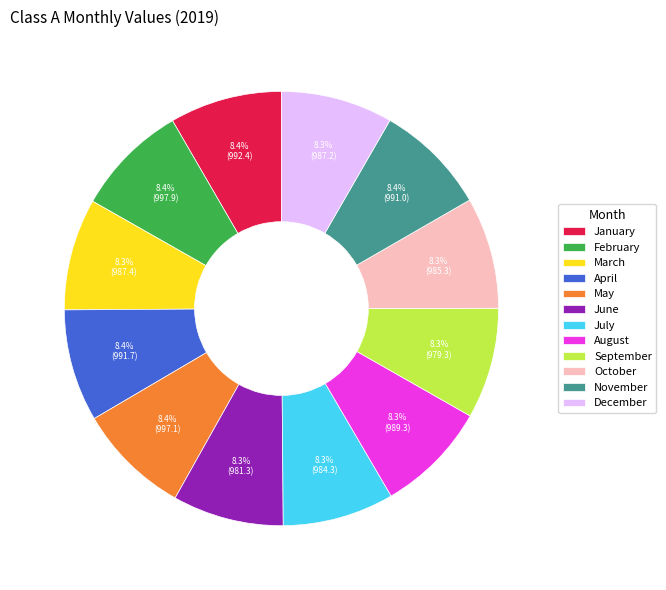

To the nearest percent, what percentage of the pie is February?

8%